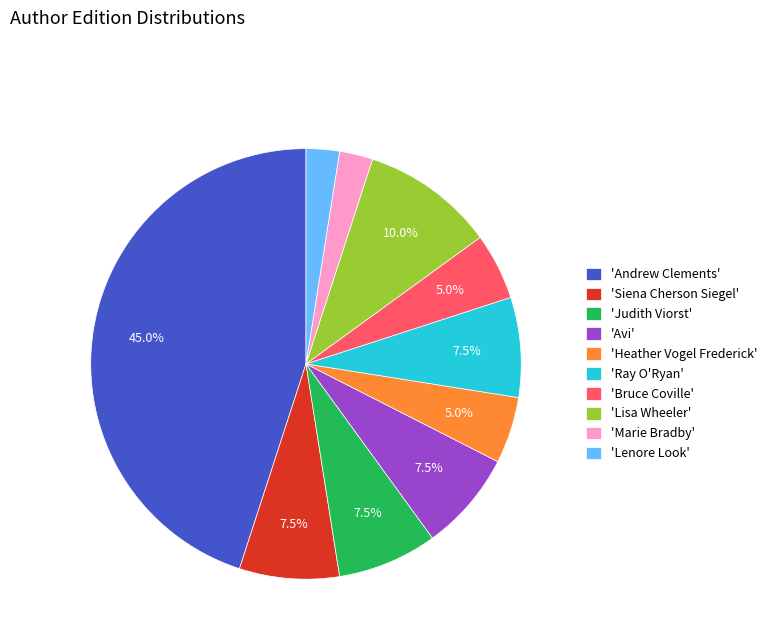

Does any single category account for the majority?

No